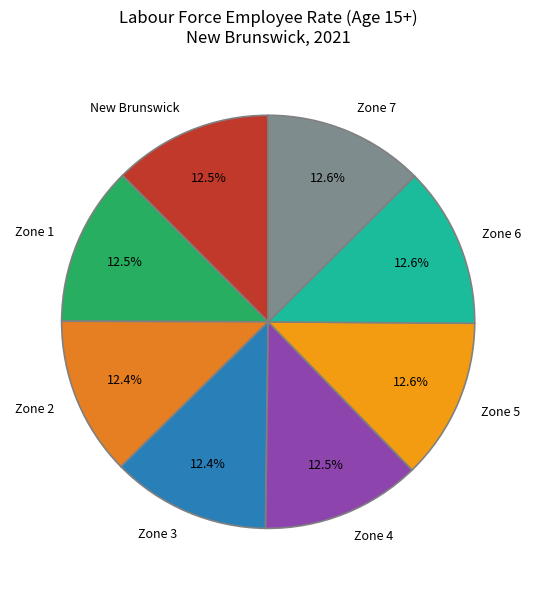

Does Zone 3 represent more than half of the total?

No